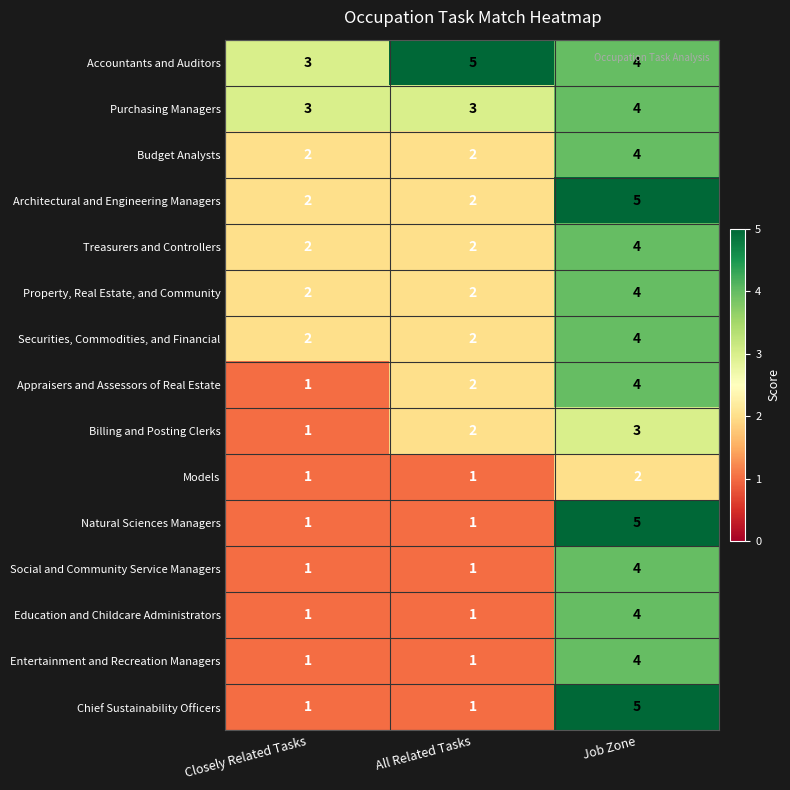

What is the greatest value displayed?

5